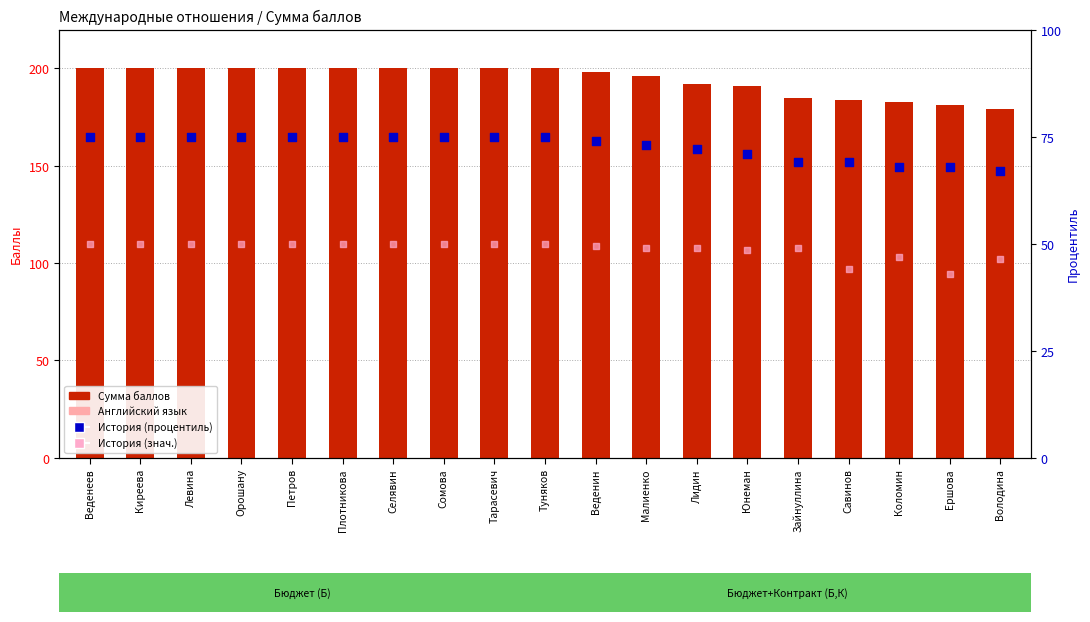

At which category is the sum across all series the highest?

Веденеев